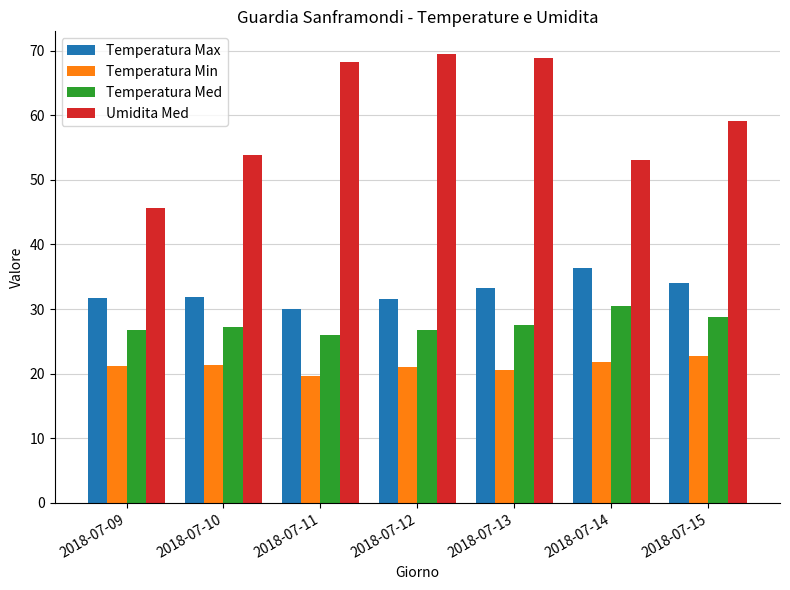

The Temperatura Med series shows 44.3 at 2018-07-11. True or false?

False